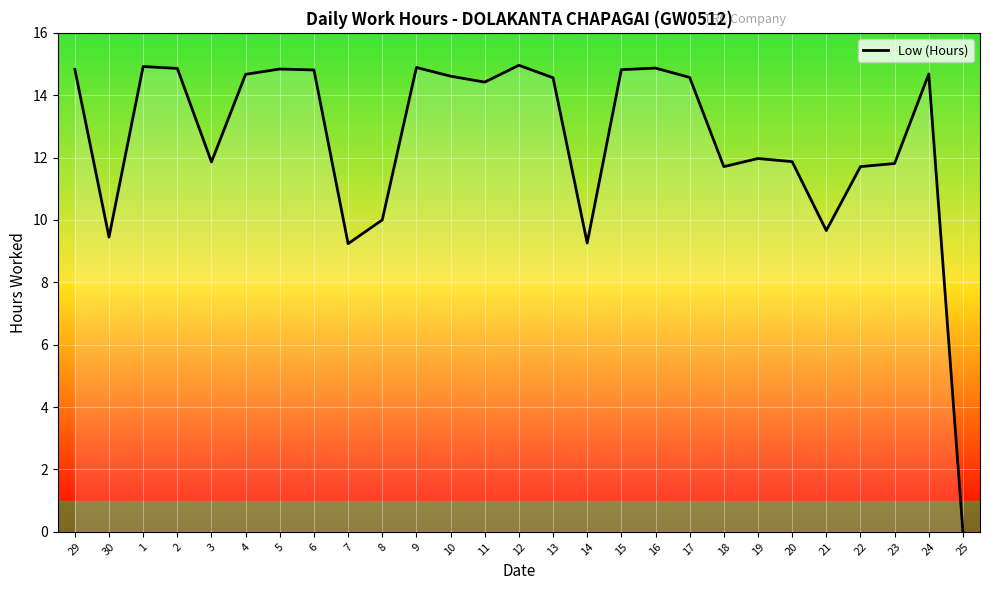

What is the greatest value displayed?

15.0